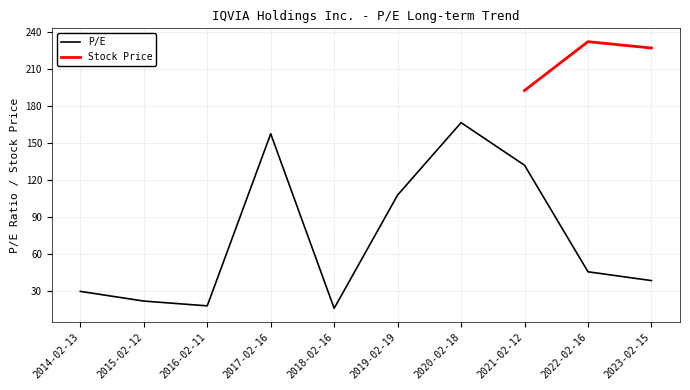

What is the greatest value displayed?

166.6